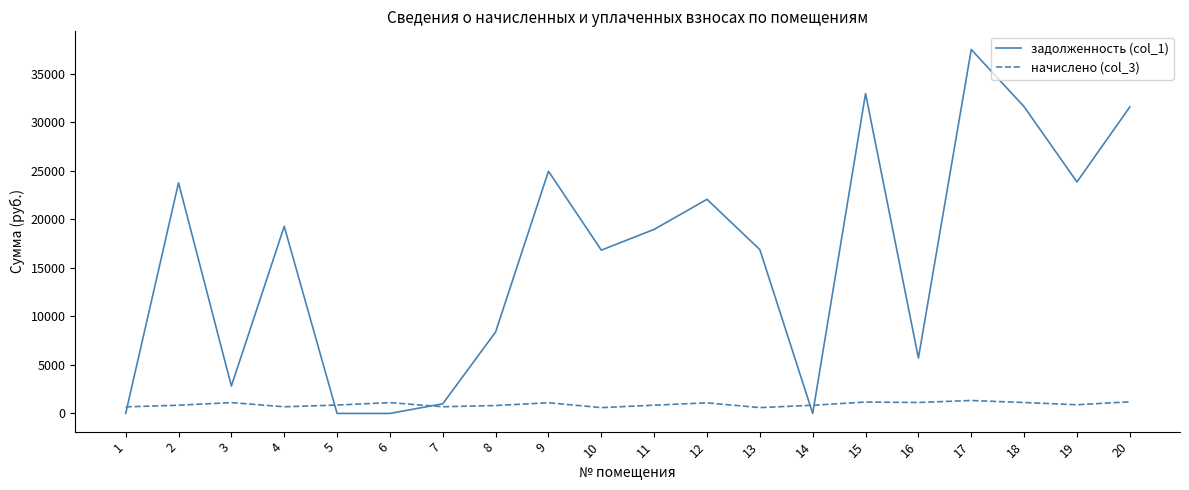

In задолженность (col_1), how many points are higher than both neighbors (excluding endpoints)?

6